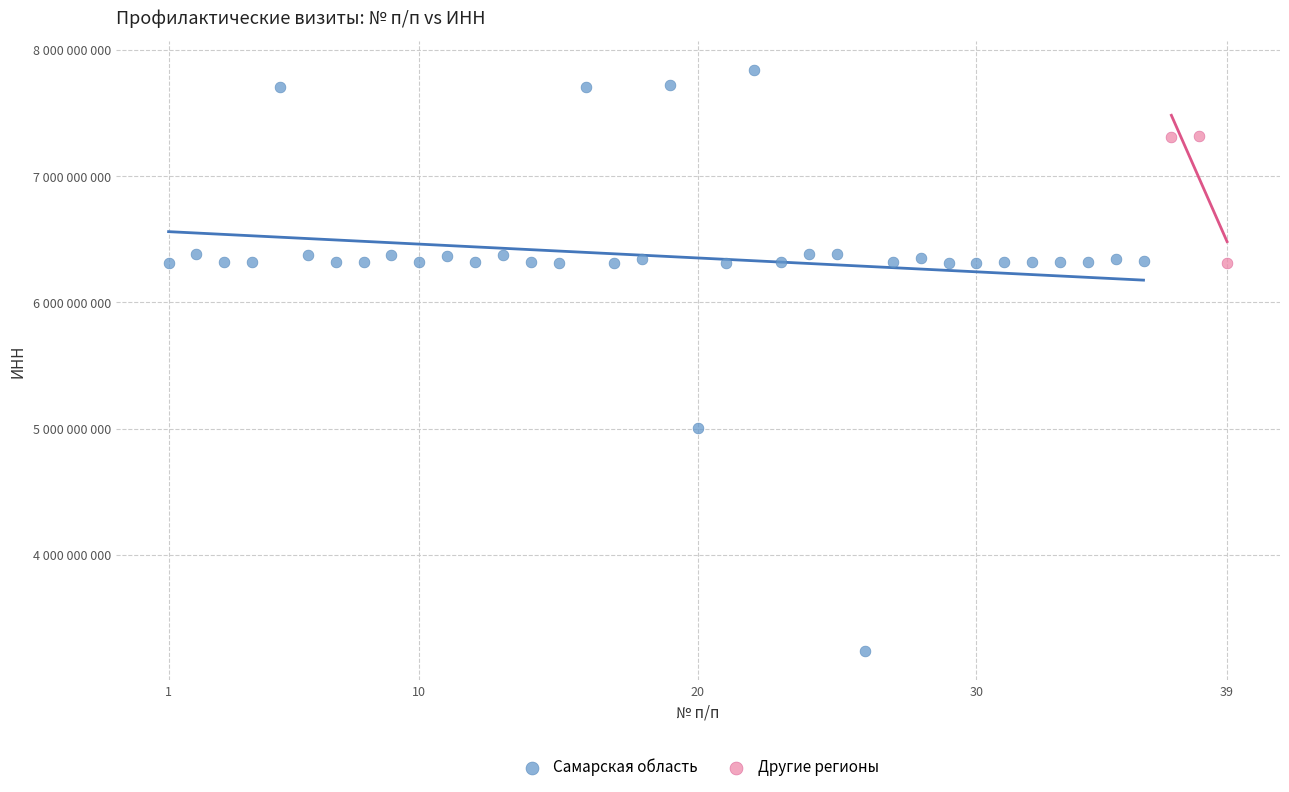

What are all the series names shown in the legend?

Самарская область, Другие регионы